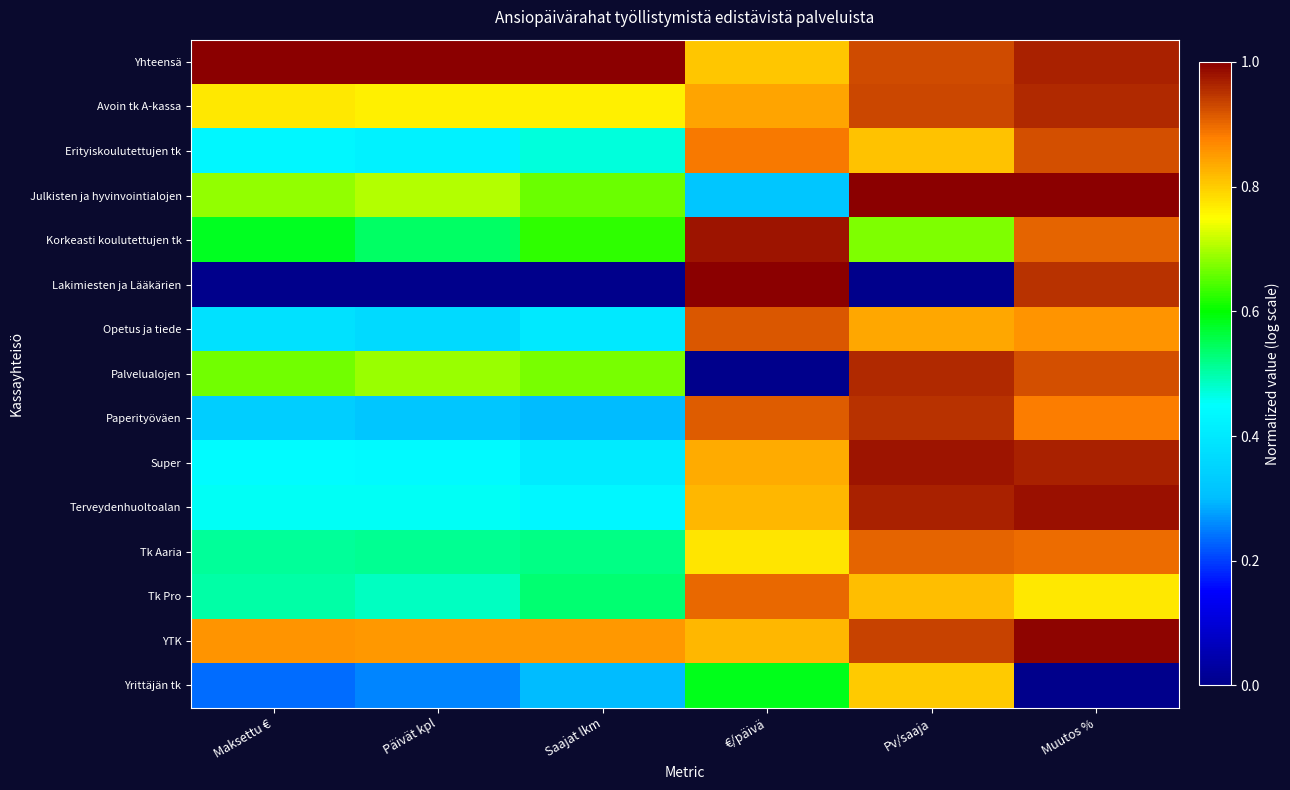

Rank the series at Muutos % from lowest to highest value.

Yrittäjän tk, Tk Pro, Opetus ja tiede, Paperityöväen, Tk Aaria, Korkeasti koulutettujen tk, Erityiskoulutettujen tk, Palvelualojen, Lakimiesten ja Lääkärien, Avoin tk A-kassa, Yhteensä, Super, Terveydenhuoltoalan, YTK, Julkisten ja hyvinvointialojen